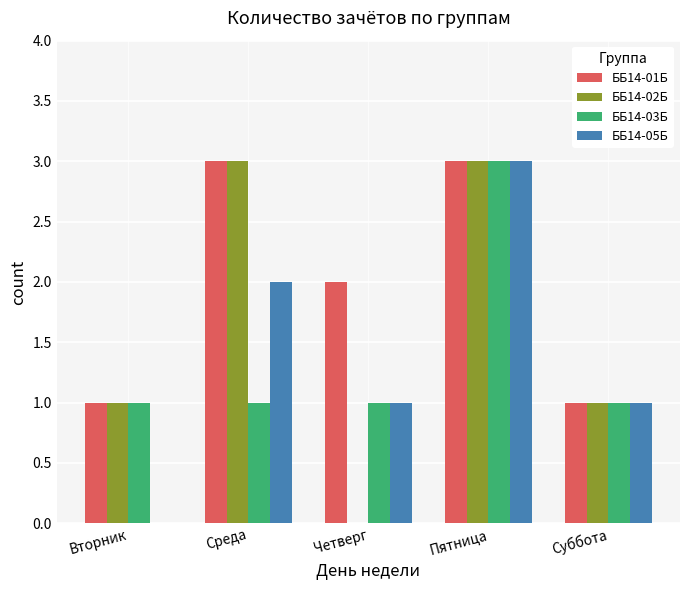

What is the difference between the ББ14-05Б values at Пятница and Суббота?

2